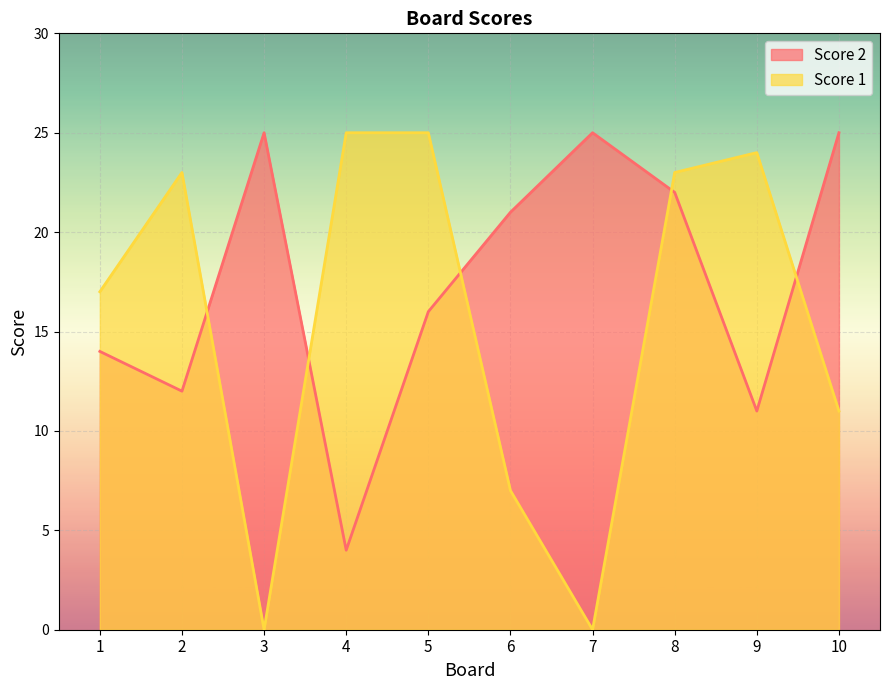

What are all the series names shown in the legend?

Score 2, Score 1